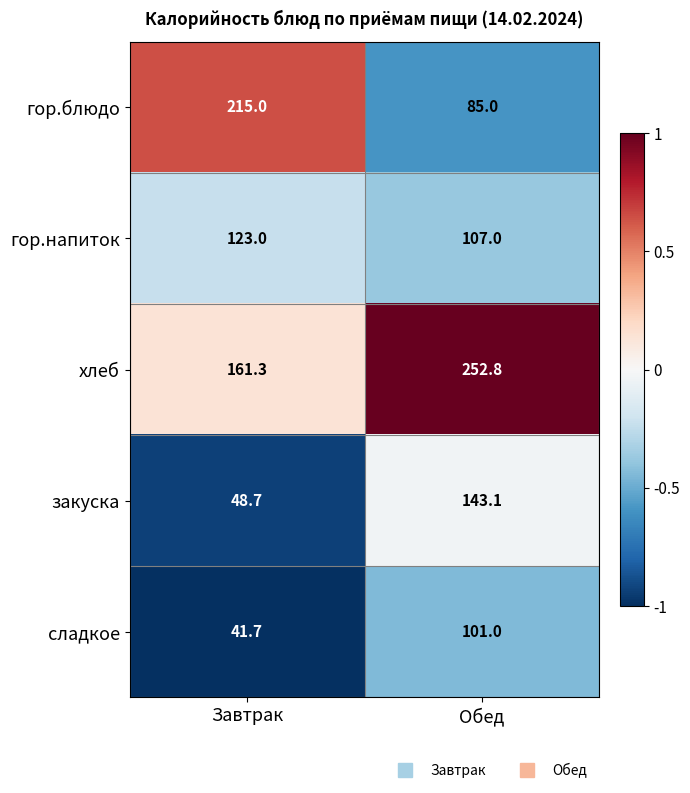

Which category has the lowest value across all series?

Завтрак